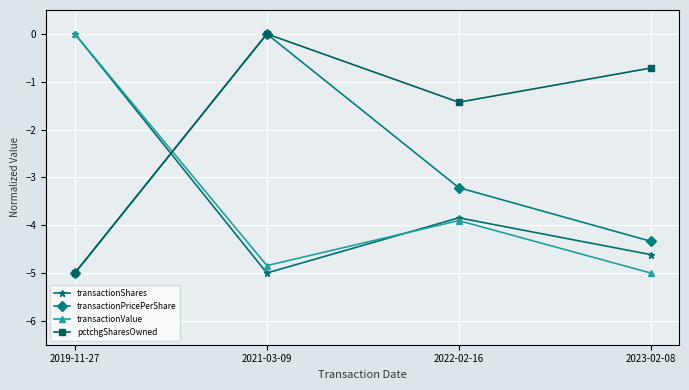

What is the difference between the second highest and second lowest values in the pctchgSharesOwned series?

0.7